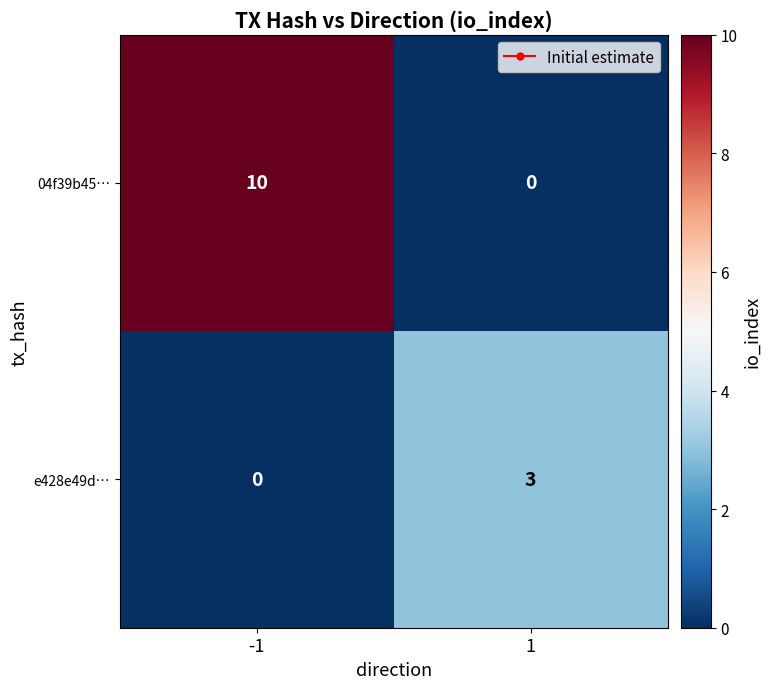

The value of 04f39b45… at 1 is -3. True or false?

False